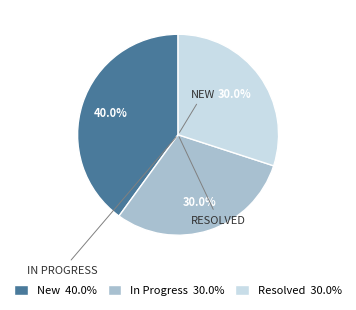

Is there a majority slice in this chart?

No